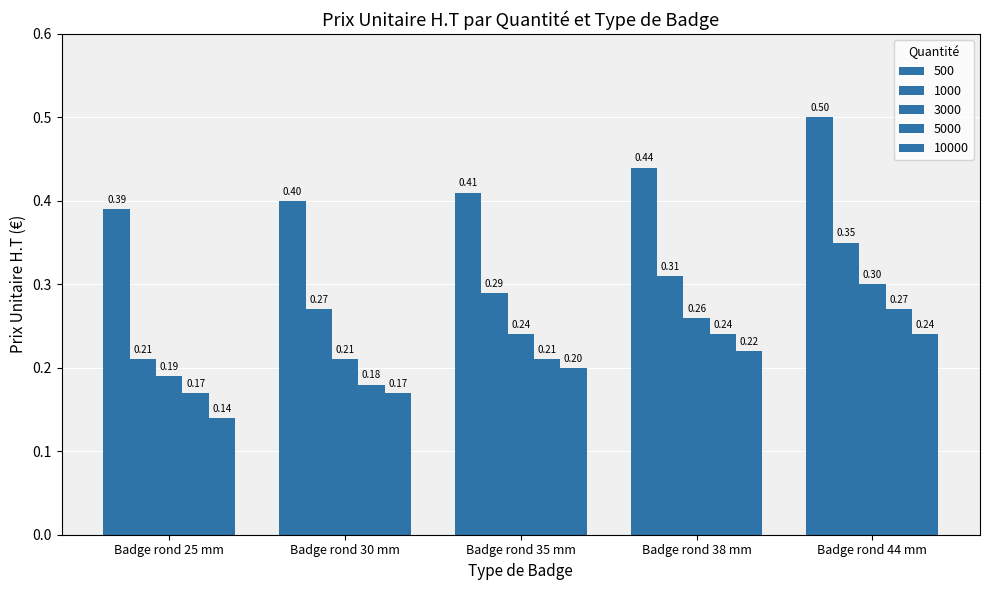

Which series has the widest spread of values?

1000